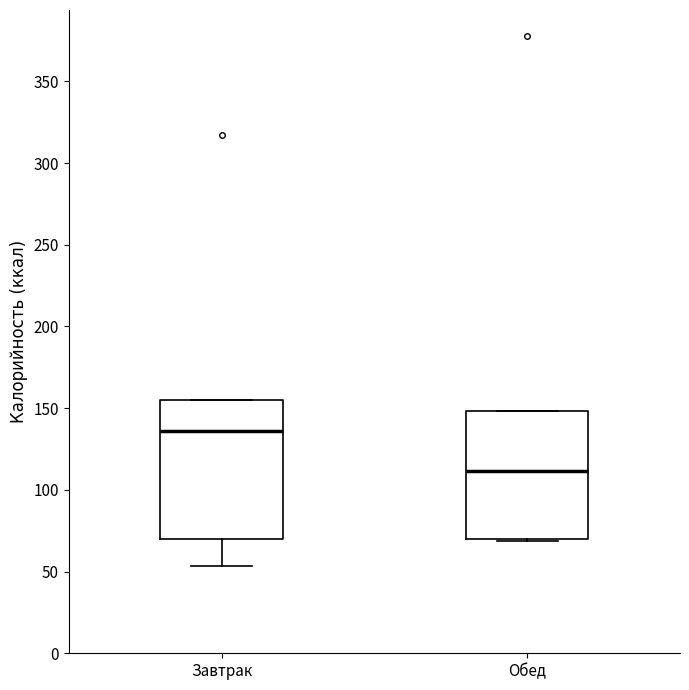

Reading left to right, transcribe this box plot: for each box, give where its median line is, the range the box spans, and where its two whiskers end, as read against the y-axis. The values are not printed on the chart, so give them approximately, as read against the axis.

Завтрак: median 135, box 70 to 155, whiskers 55 to 155
Обед: median 110, box 70 to 150, whiskers 70 to 150